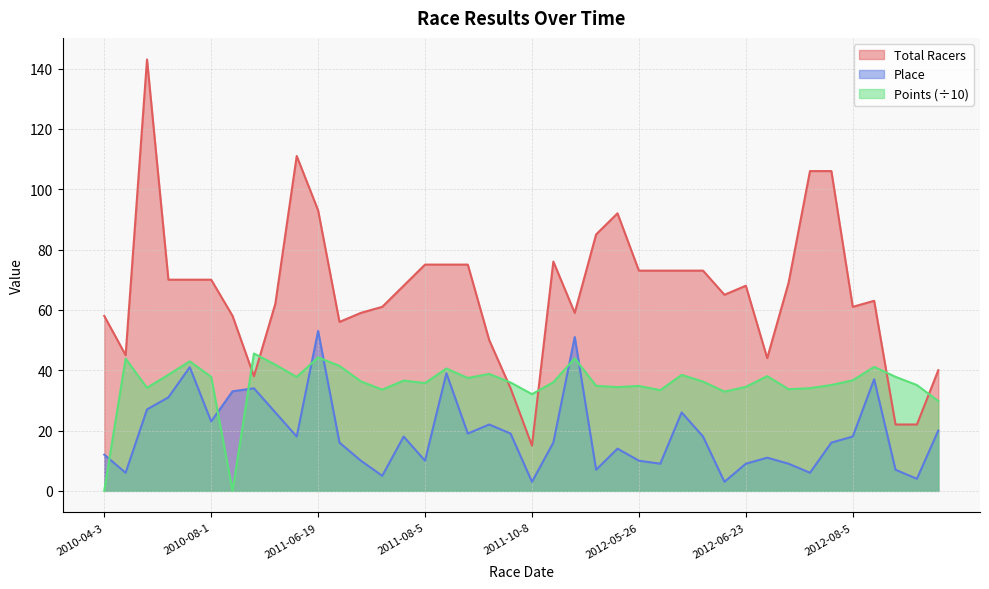

How many data points in Total Racers are less than 68?

19